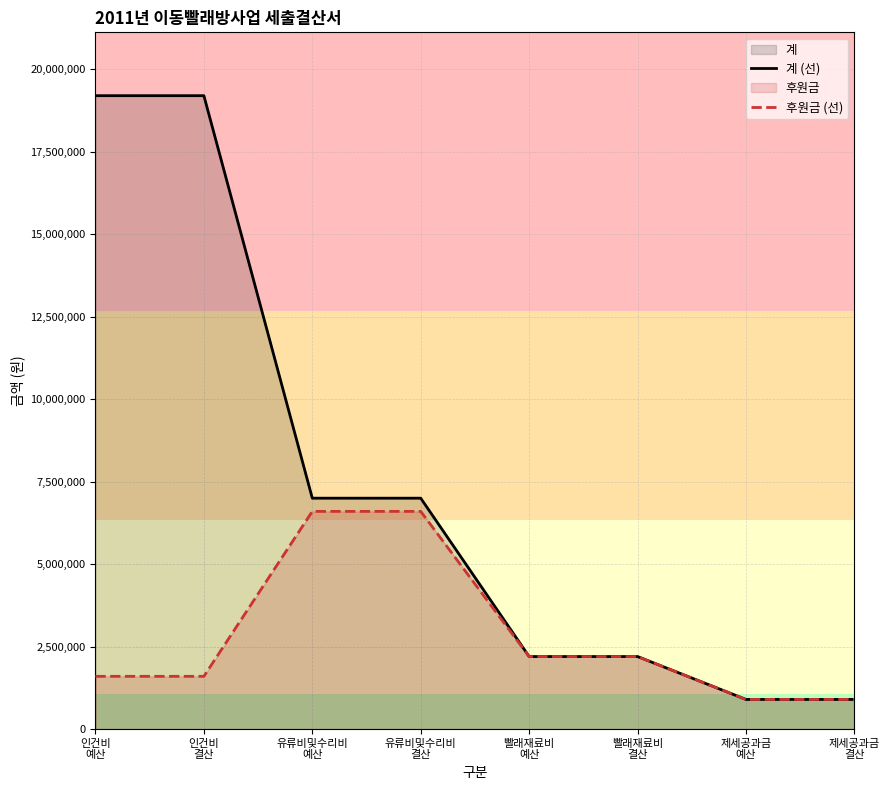

True or false: 후원금 (선) and 계 (선) cross at least once.

False